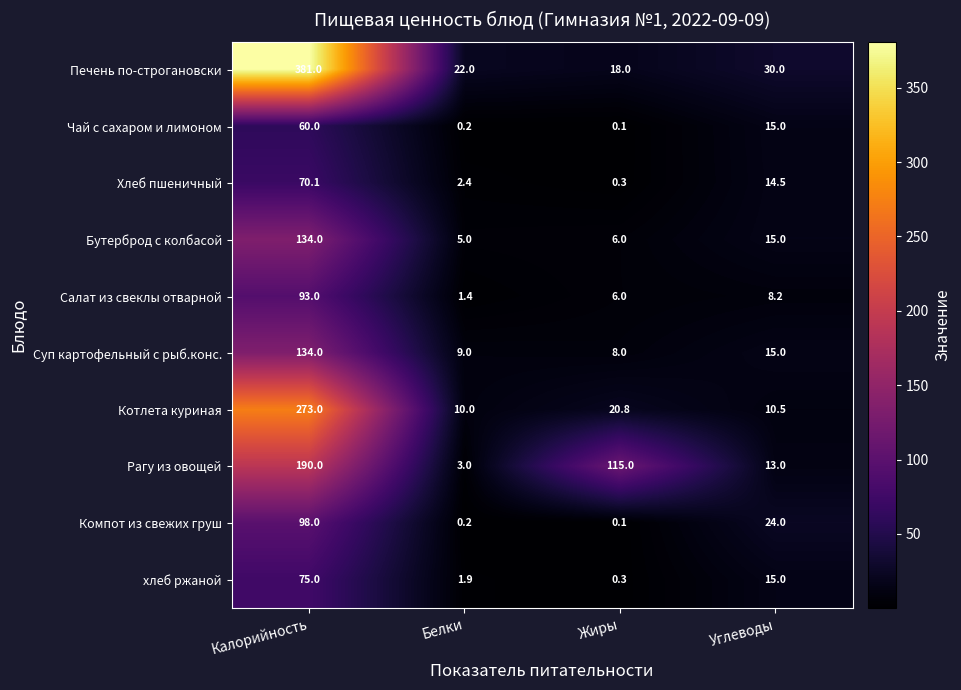

At how many categories does at least one series exceed 372?

1